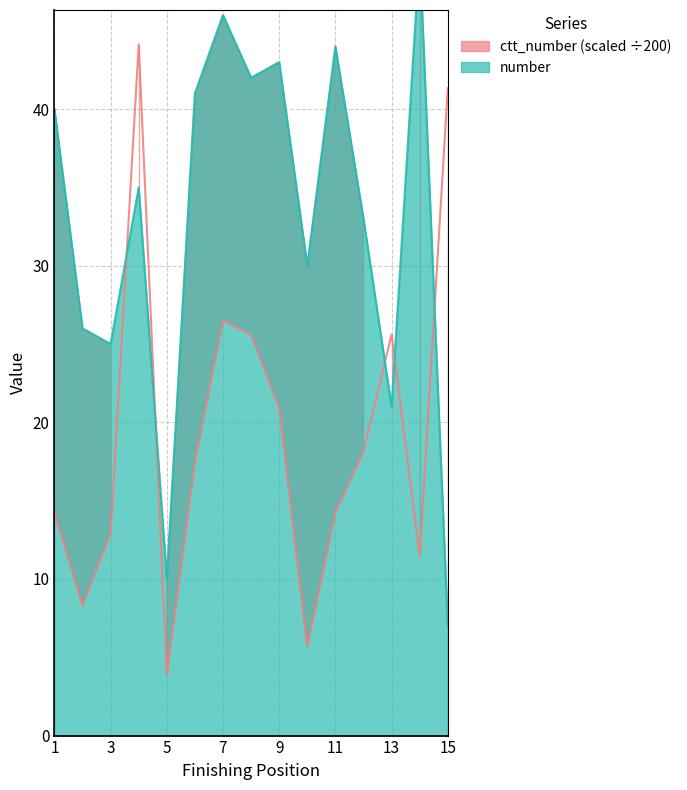

How many intersections are there between ctt_number and number?

5